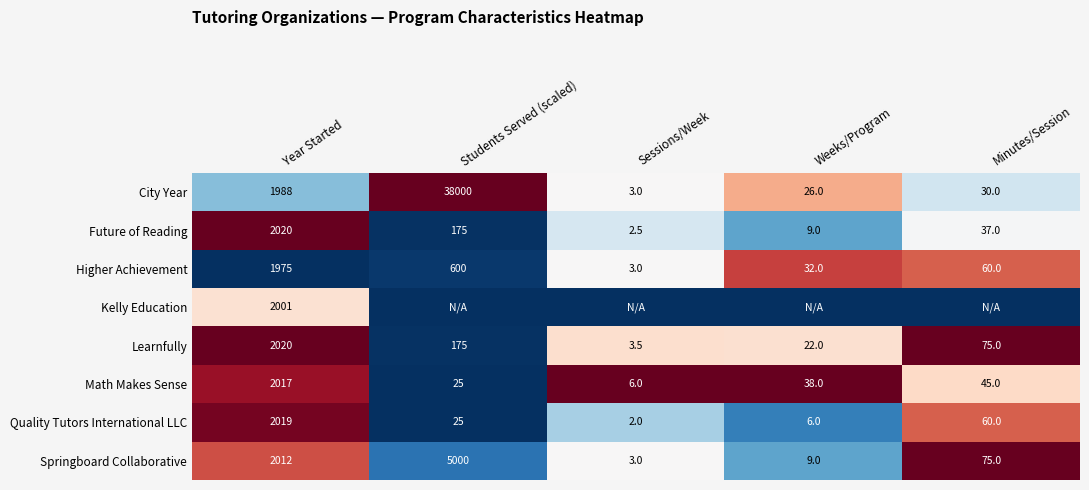

At which label does Math Makes Sense reach its peak?

Year Started